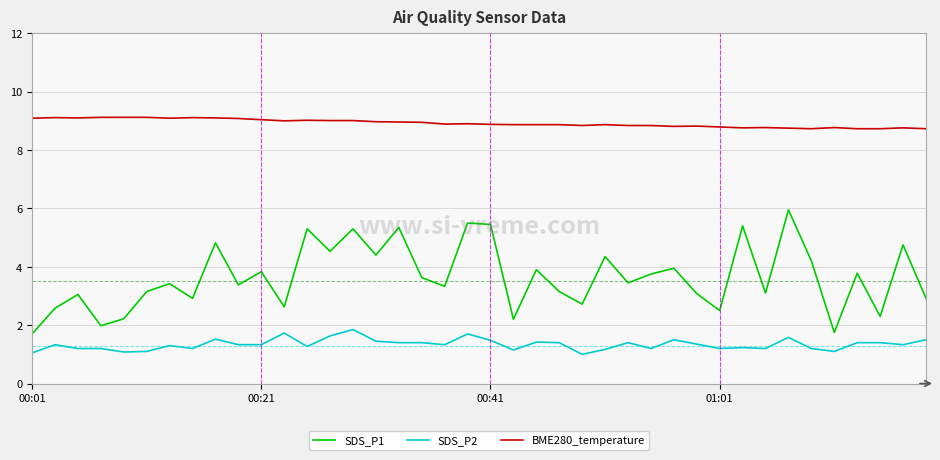

True or false: BME280_temperature has more than 0 points higher than both neighbors.

True